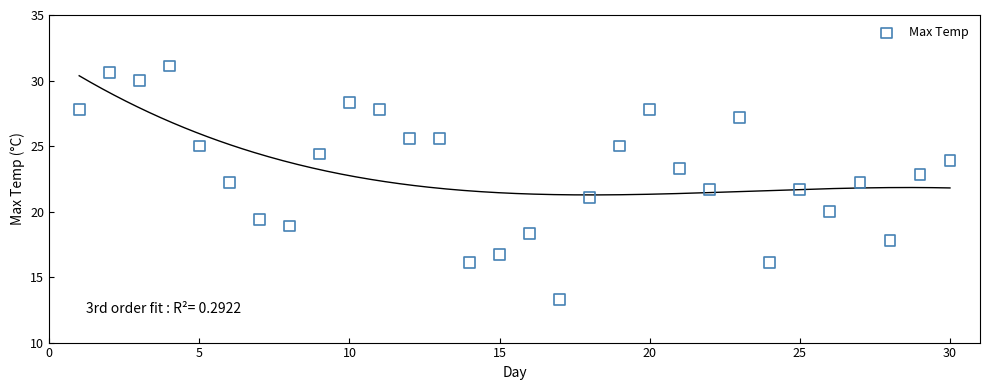

What is the range of Y values (max minus min)?

17.8